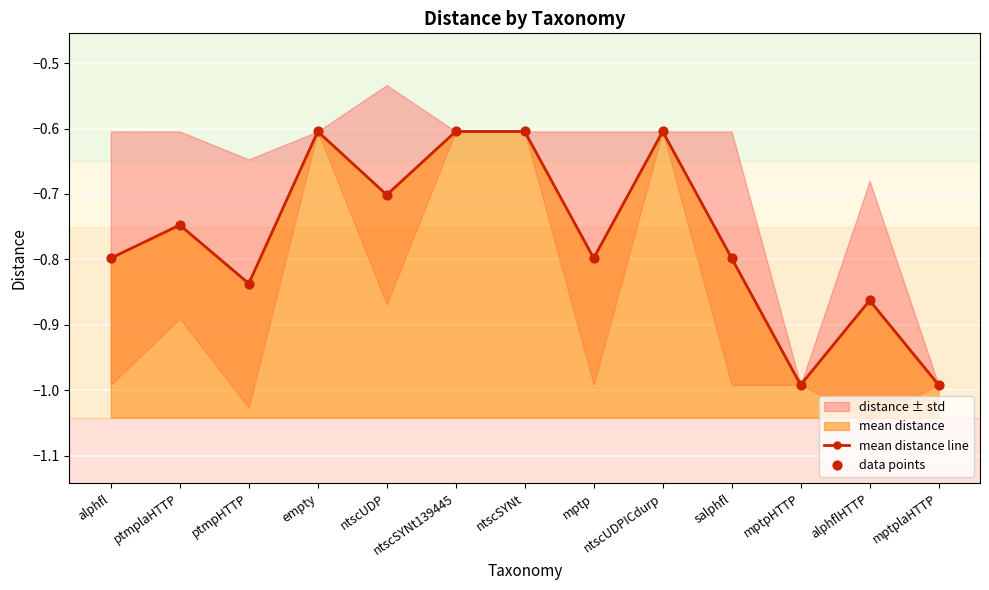

Which series reaches the minimum Y coordinate?

mean distance line